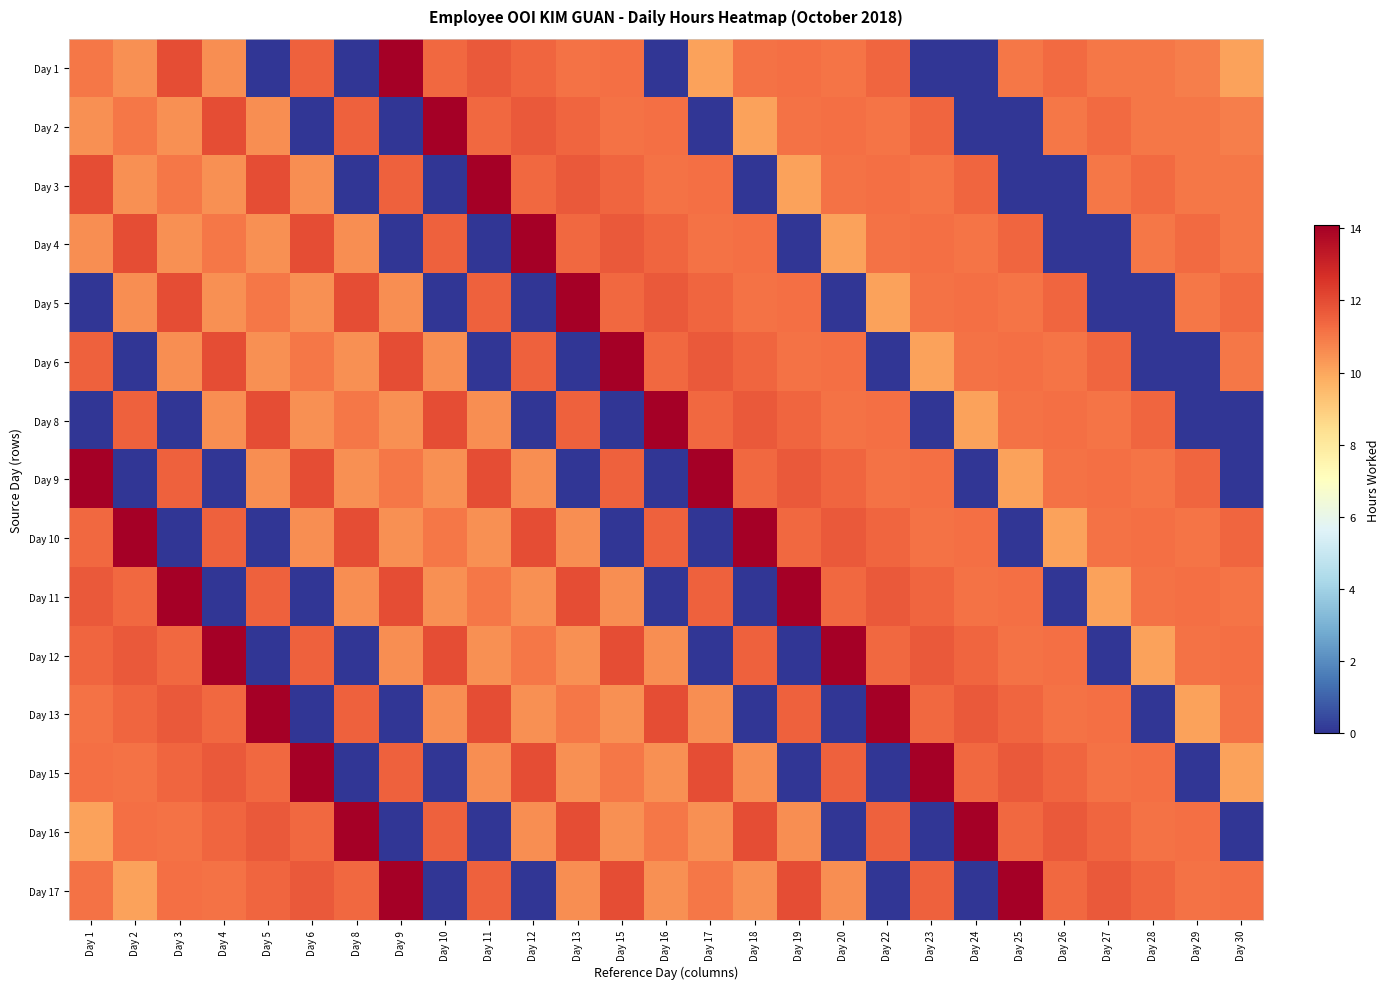

Which series has the widest spread of values?

Day 1